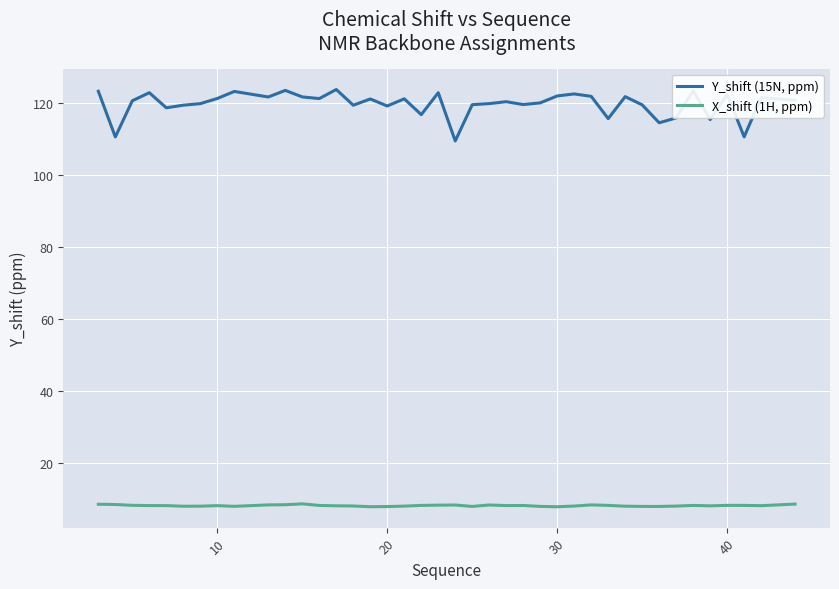

Does the chart have visible grid lines?

Yes